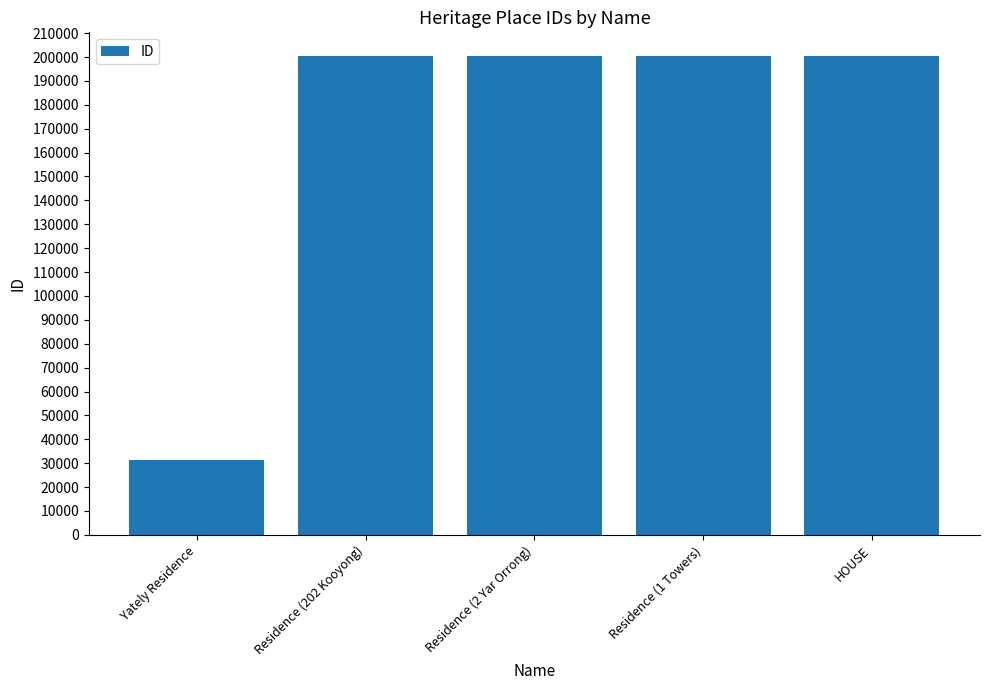

Between Yately Residence and Residence (1 Towers), which is larger?

Residence (1 Towers)